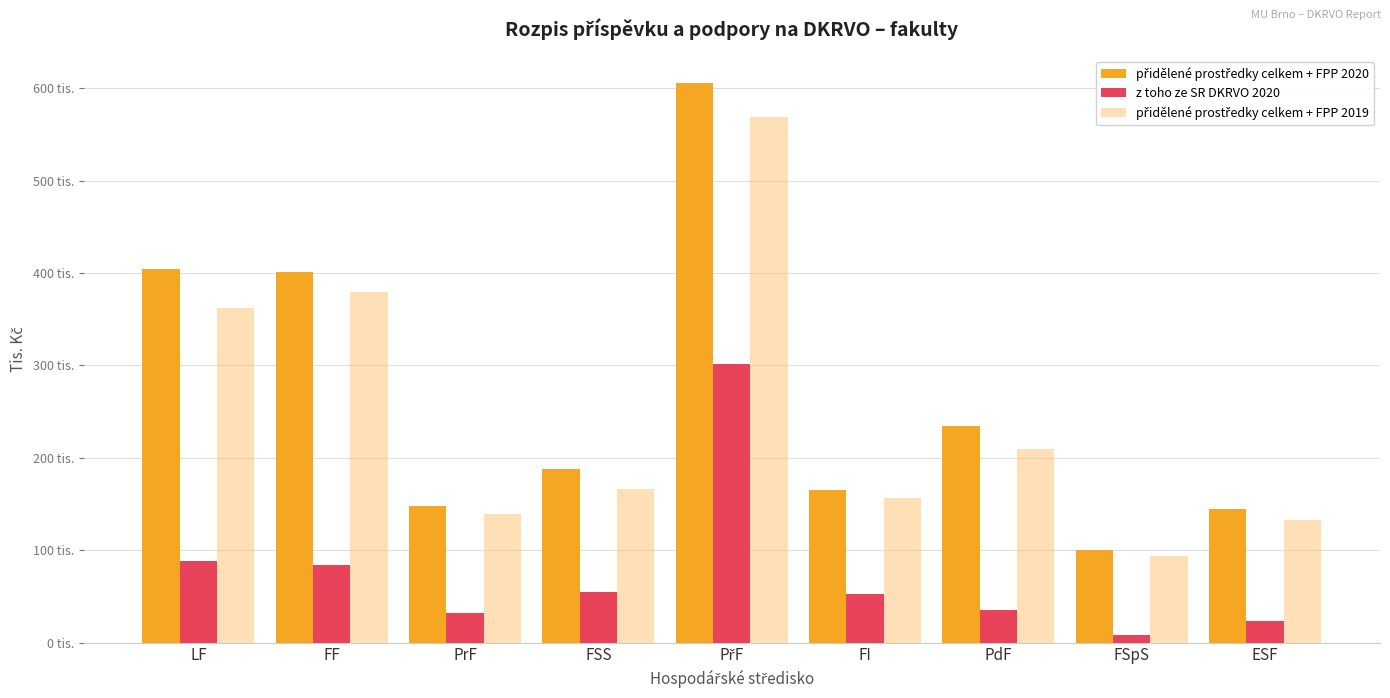

At which category is the sum across all series the highest?

PřF